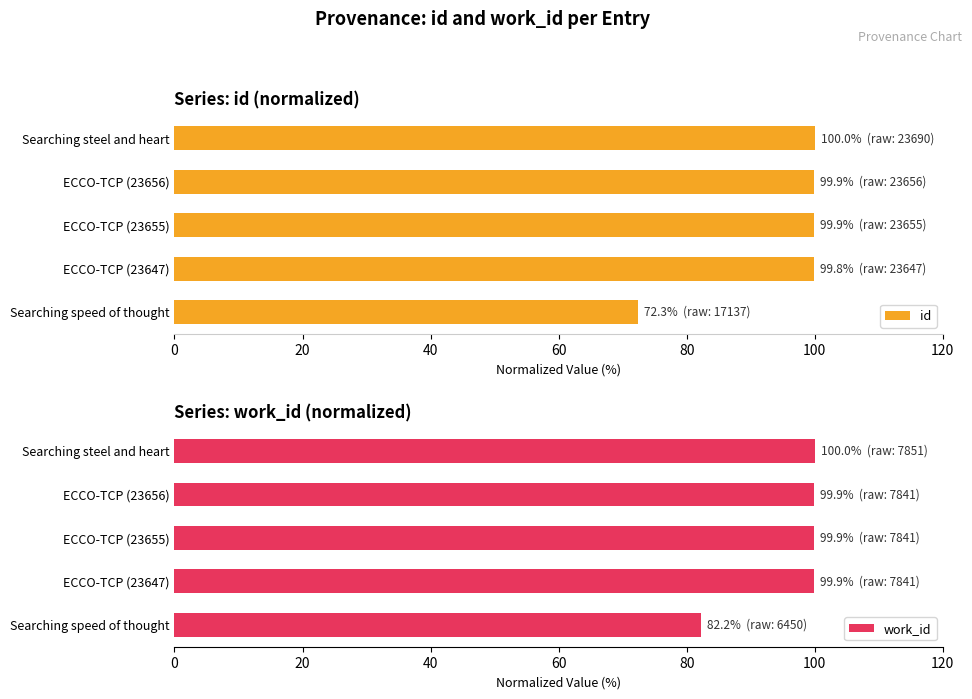

What value does the id series have at Searching steel and heart?

100.0